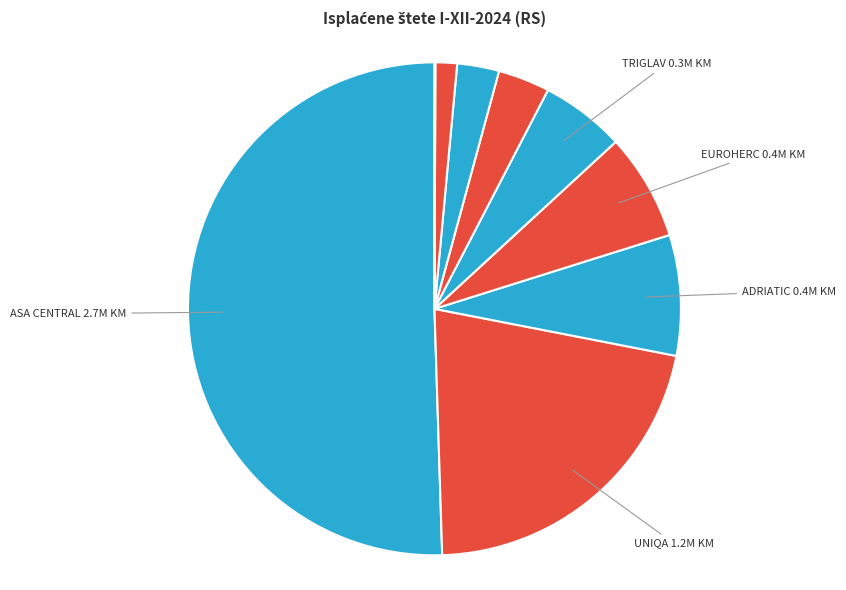

Which category has the biggest portion of the pie?

ASA CENTRAL